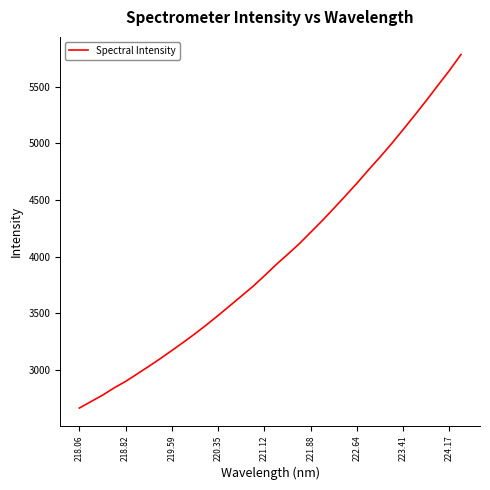

What is the greatest value displayed?

5782.0